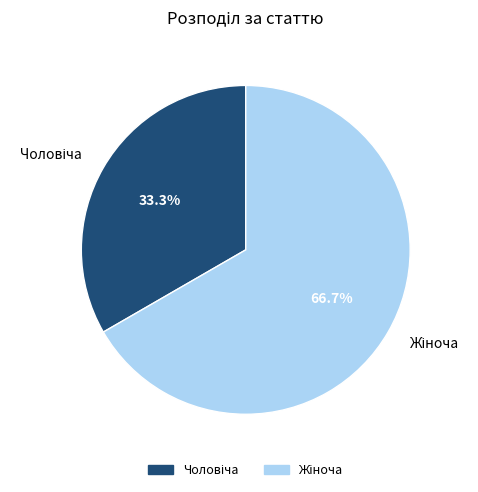

To the nearest percent, what is the difference between the largest and smallest slice percentages?

33%